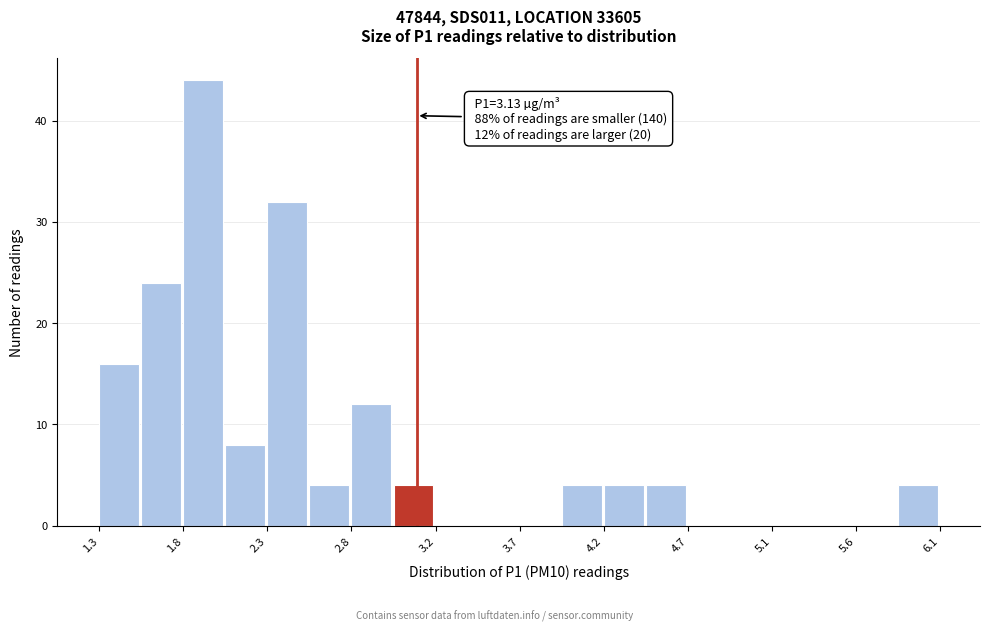

Which range on the x-axis has the tallest bar?

1.80 to 2.05